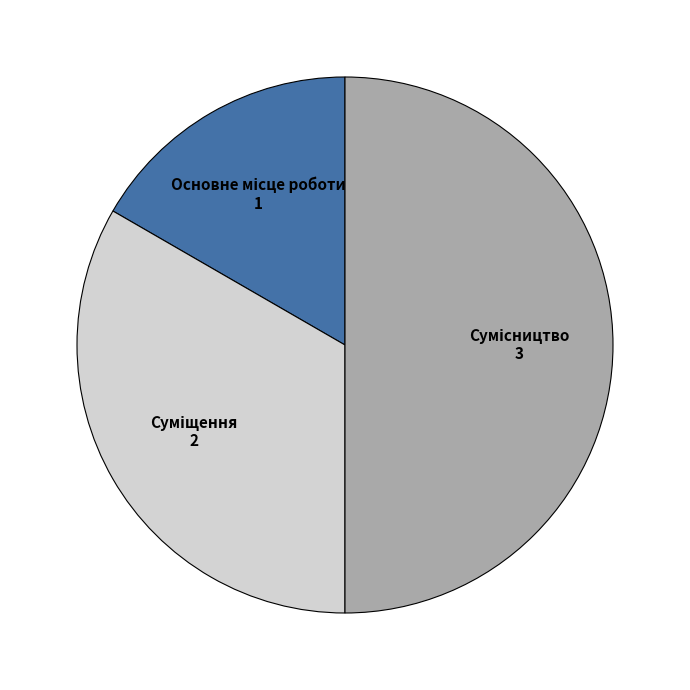

How many slices are in this pie chart?

3